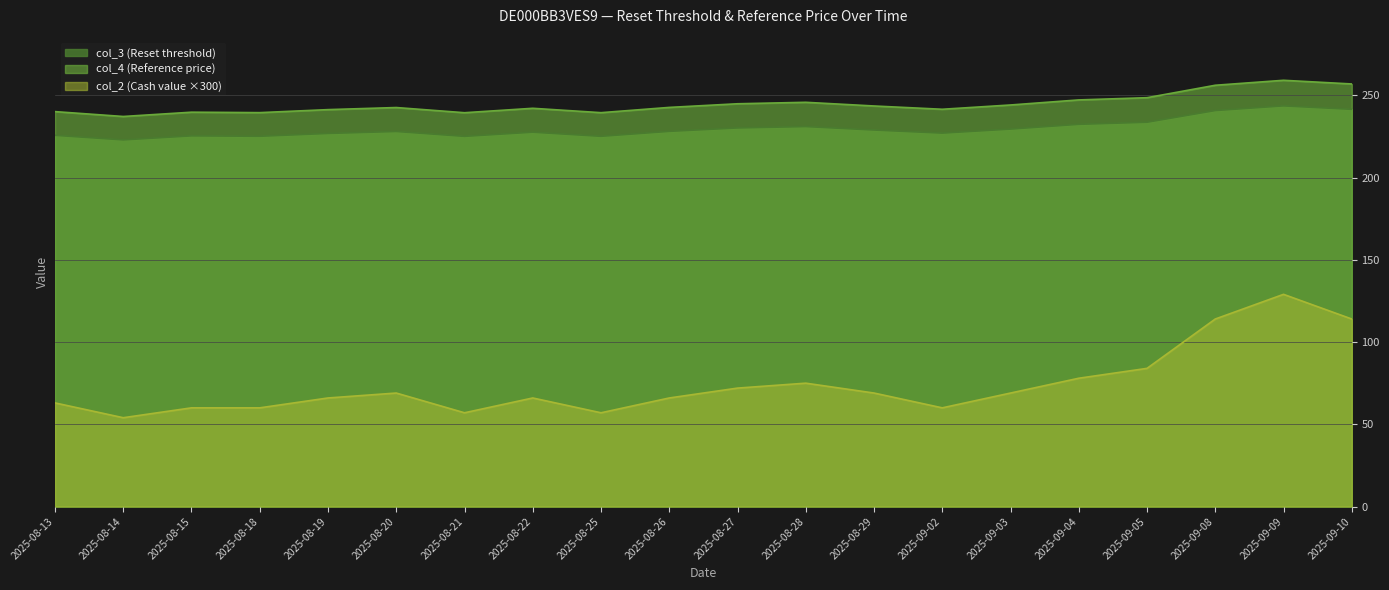

Between 2025-09-04 and 2025-08-18, which is larger?

2025-09-04